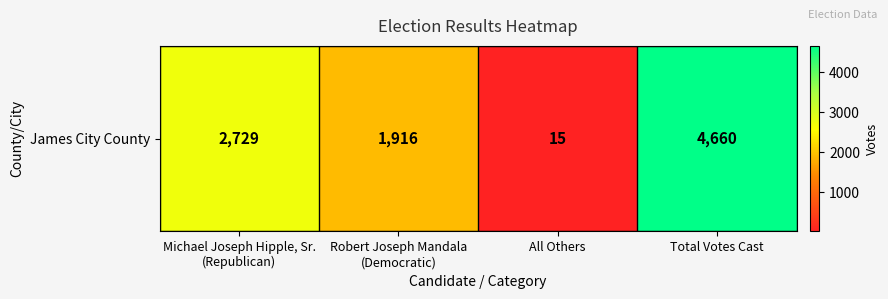

Reading left to right, transcribe all the data shown in this chart.

Michael Joseph Hipple, Sr.
(Republican)=2729	Robert Joseph Mandala
(Democratic)=1916	All Others=15	Total Votes Cast=4660